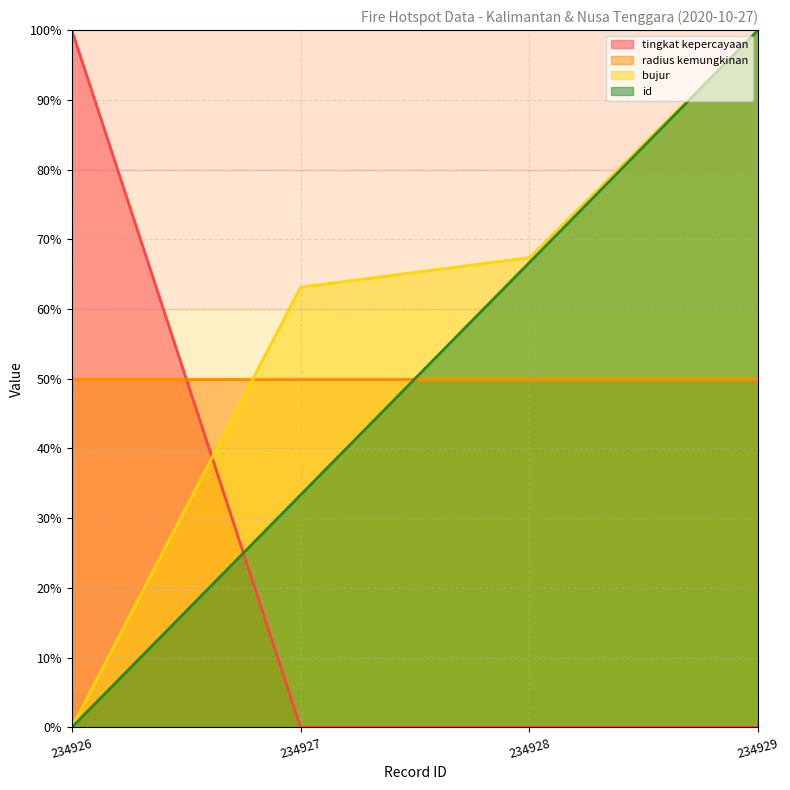

The value of tingkat kepercayaan at 234927 is 0.0. True or false?

True